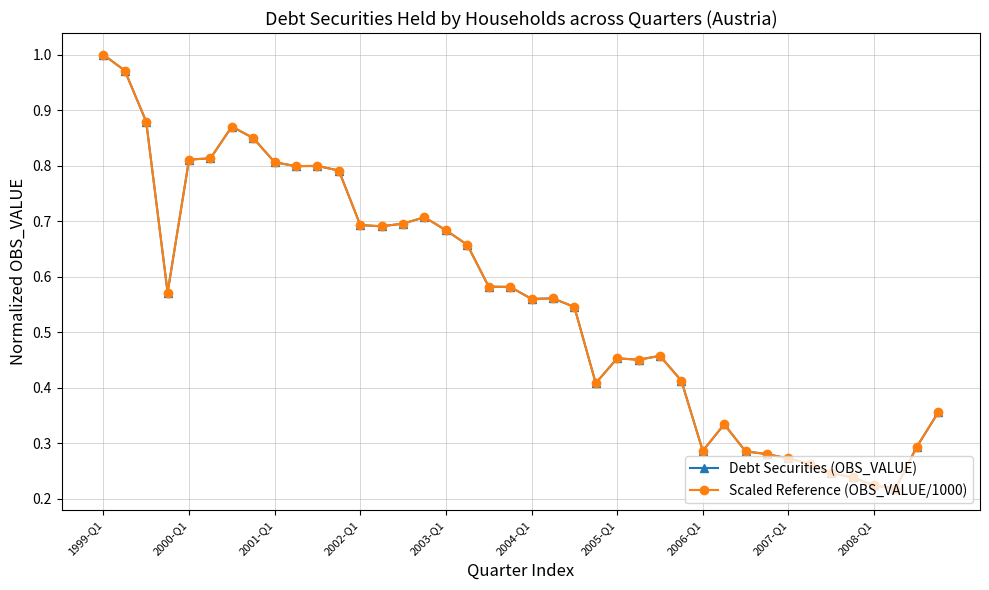

Reading left to right, what are all the values shown in this chart?

Debt Securities (OBS_VALUE): 1.0	1.0	0.9	0.6	0.8	0.8	0.9	0.8	0.8	0.8	0.8	0.8	0.7	0.7	0.7	0.7	0.7	0.7	0.6	0.6	0.6	0.6	0.5	0.4	0.5	0.5	0.5	0.4	0.3	0.3	0.3	0.3	0.3	0.3	0.2	0.2	0.2	0.2	0.3	0.4
Scaled Reference (OBS_VALUE/1000): 1.0	1.0	0.9	0.6	0.8	0.8	0.9	0.8	0.8	0.8	0.8	0.8	0.7	0.7	0.7	0.7	0.7	0.7	0.6	0.6	0.6	0.6	0.5	0.4	0.5	0.5	0.5	0.4	0.3	0.3	0.3	0.3	0.3	0.3	0.2	0.2	0.2	0.2	0.3	0.4